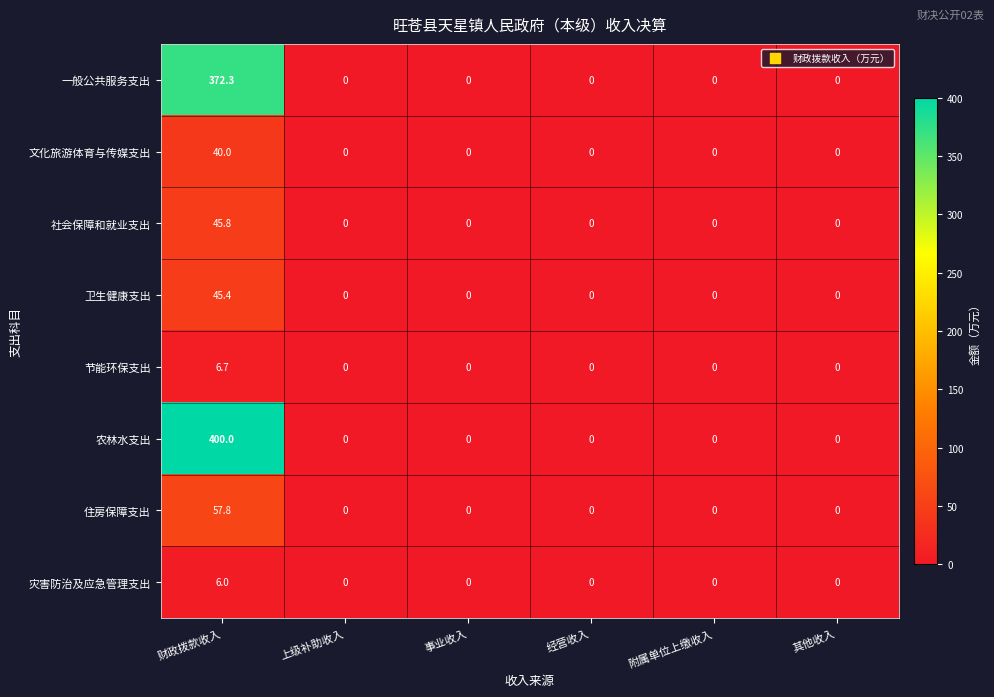

What is the difference between the highest and lowest values at 财政拨款收入?

394.0